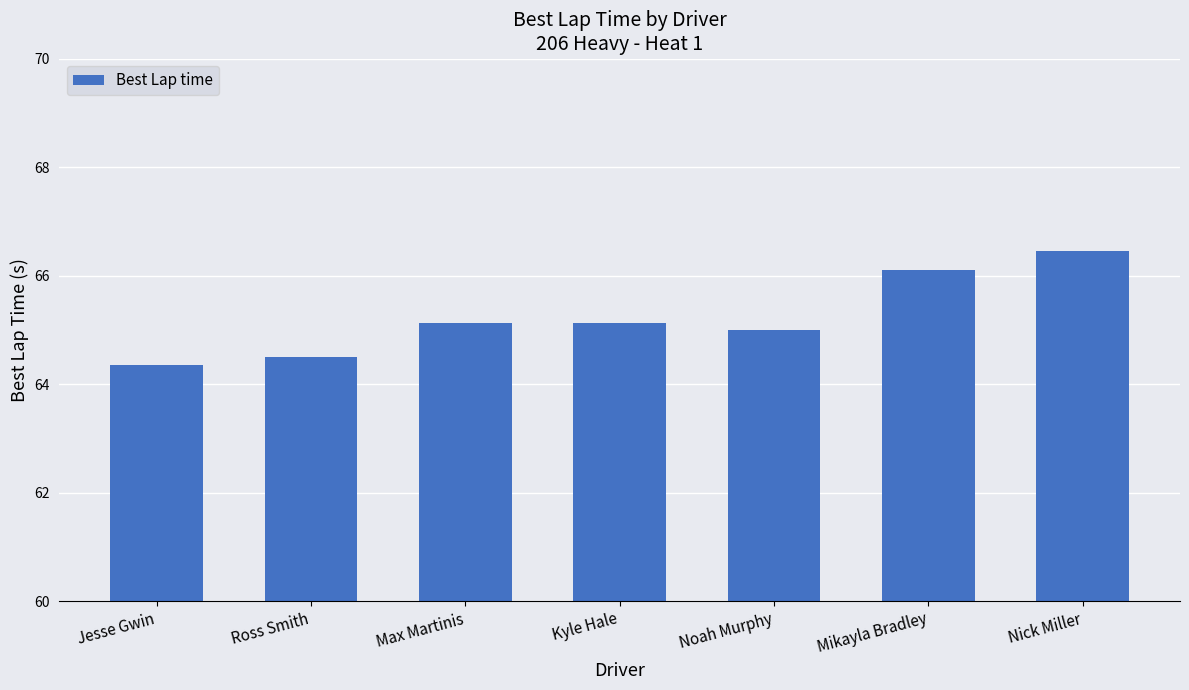

What is the maximum value shown in the chart?

66.5